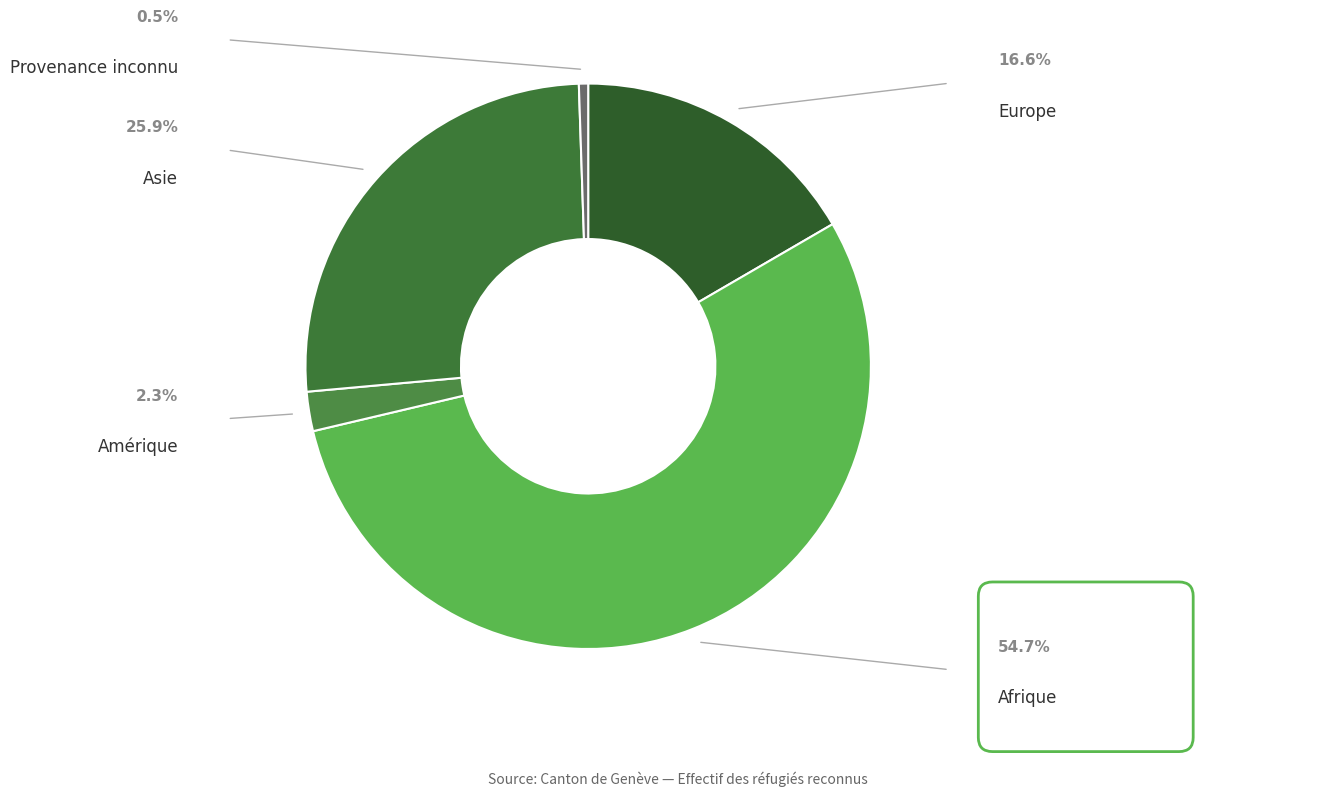

How many segments does this pie chart have?

5